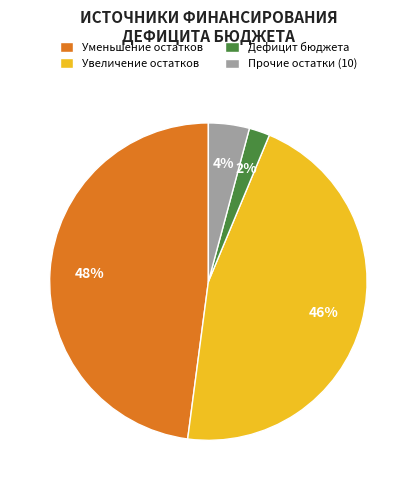

To the nearest percent, what percentage of the pie is Уменьшение остатков?

48%